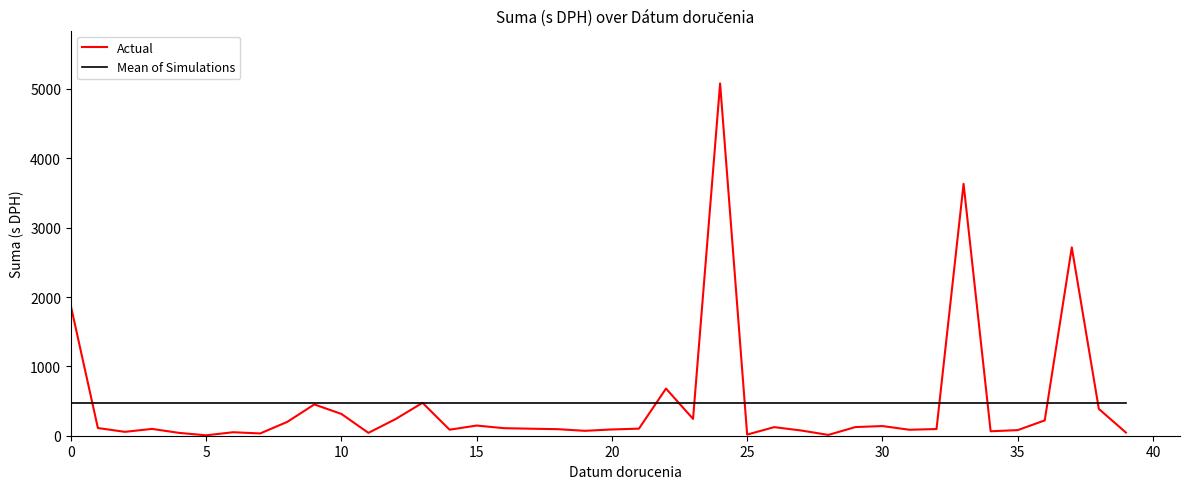

What is the average value of the Mean of Simulations series?

465.2